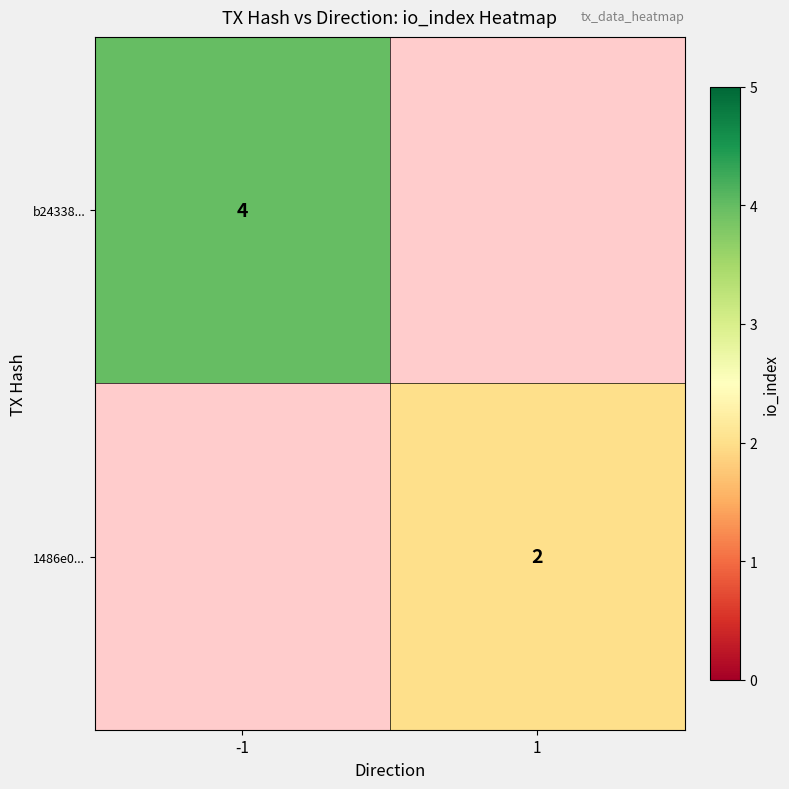

The value of 1486e0... at 1 is 2. True or false?

True